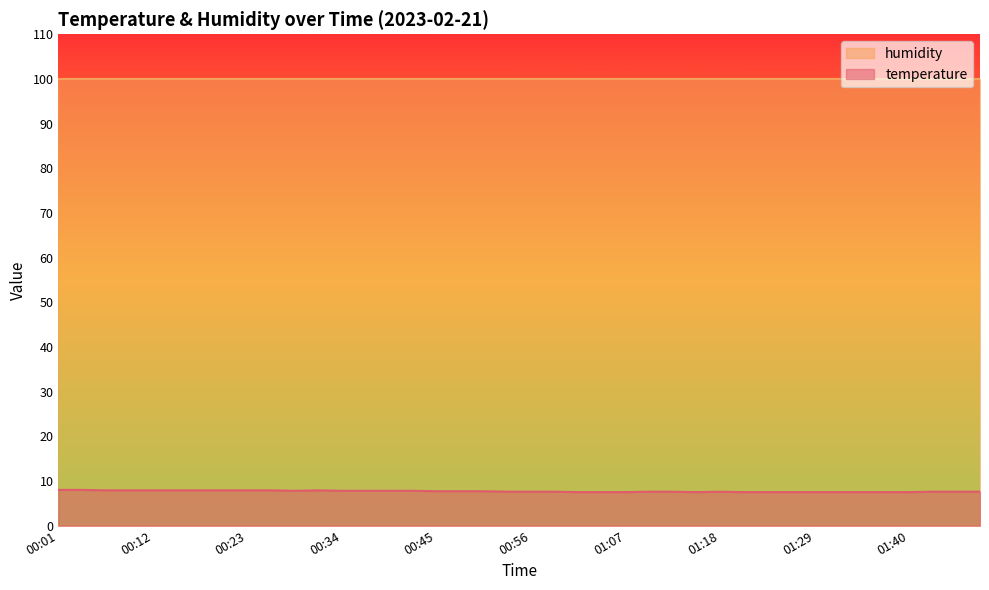

Approximately how many times larger is the value at 01:16 compared to 01:32?

1.0